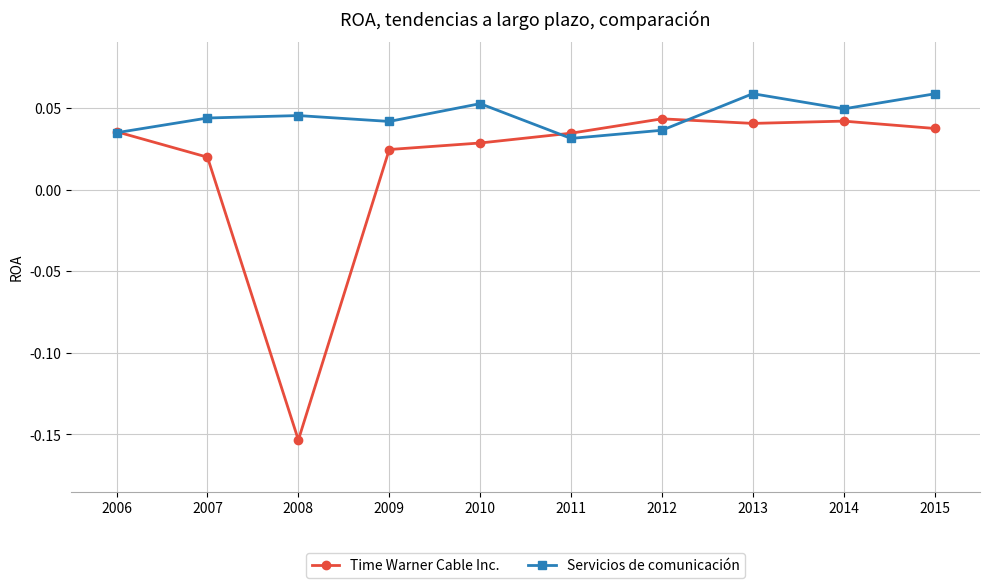

What are all the series names shown in the legend?

Time Warner Cable Inc., Servicios de comunicación